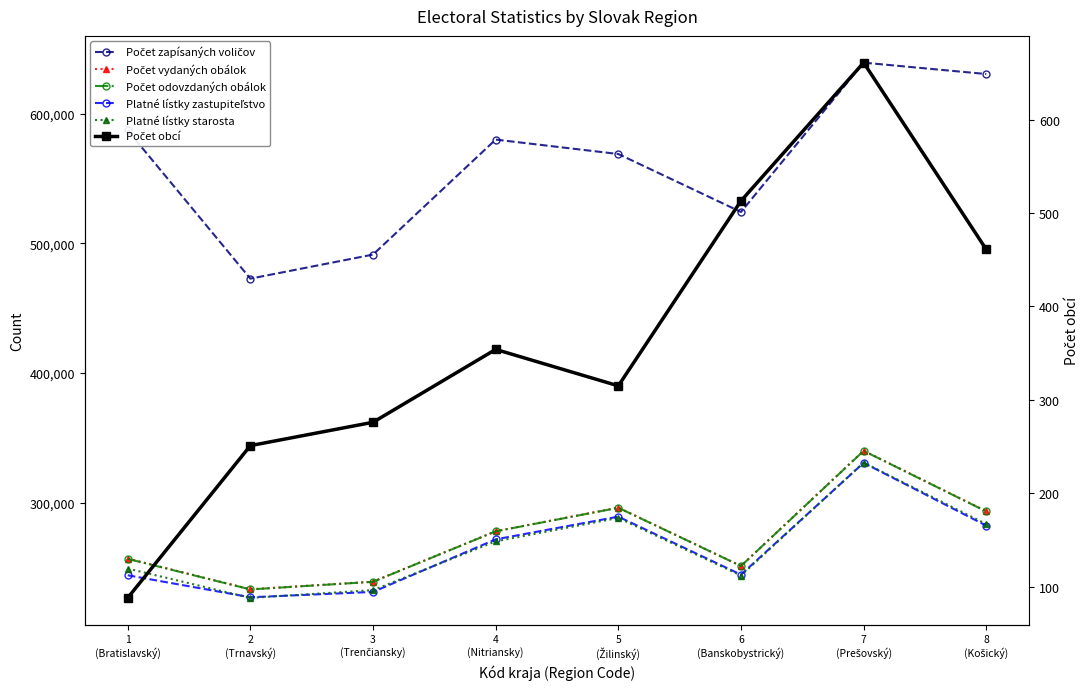

Reading left to right, list all the values displayed in this chart.

Počet zapísaných voličov: 1
(Bratislavský)=587139	2
(Trnavský)=472772	3
(Trenčiansky)=491341	4
(Nitriansky)=580041	5
(Žilinský)=568908	6
(Banskobystrický)=524203	7
(Prešovský)=639386	8
(Košický)=630610
Počet vydaných obálok: 1
(Bratislavský)=256865	2
(Trnavský)=233151	3
(Trenčiansky)=239025	4
(Nitriansky)=277940	5
(Žilinský)=296159	6
(Banskobystrický)=251168	7
(Prešovský)=340068	8
(Košický)=293359
Počet odovzdaných obálok: 1
(Bratislavský)=256616	2
(Trnavský)=233047	3
(Trenčiansky)=238923	4
(Nitriansky)=277835	5
(Žilinský)=296018	6
(Banskobystrický)=251087	7
(Prešovský)=339938	8
(Košický)=293180
Platné lístky zastupiteľstvo: 1
(Bratislavský)=243960	2
(Trnavský)=226994	3
(Trenčiansky)=231120	4
(Nitriansky)=271674	5
(Žilinský)=289172	6
(Banskobystrický)=244450	7
(Prešovský)=330683	8
(Košický)=282248
Platné lístky starosta: 1
(Bratislavský)=249148	2
(Trnavský)=226526	3
(Trenčiansky)=232506	4
(Nitriansky)=270129	5
(Žilinský)=288202	6
(Banskobystrický)=243747	7
(Prešovský)=330915	8
(Košický)=283448
Počet obcí: 1
(Bratislavský)=88	2
(Trnavský)=251	3
(Trenčiansky)=276	4
(Nitriansky)=354	5
(Žilinský)=315	6
(Banskobystrický)=513	7
(Prešovský)=661	8
(Košický)=461